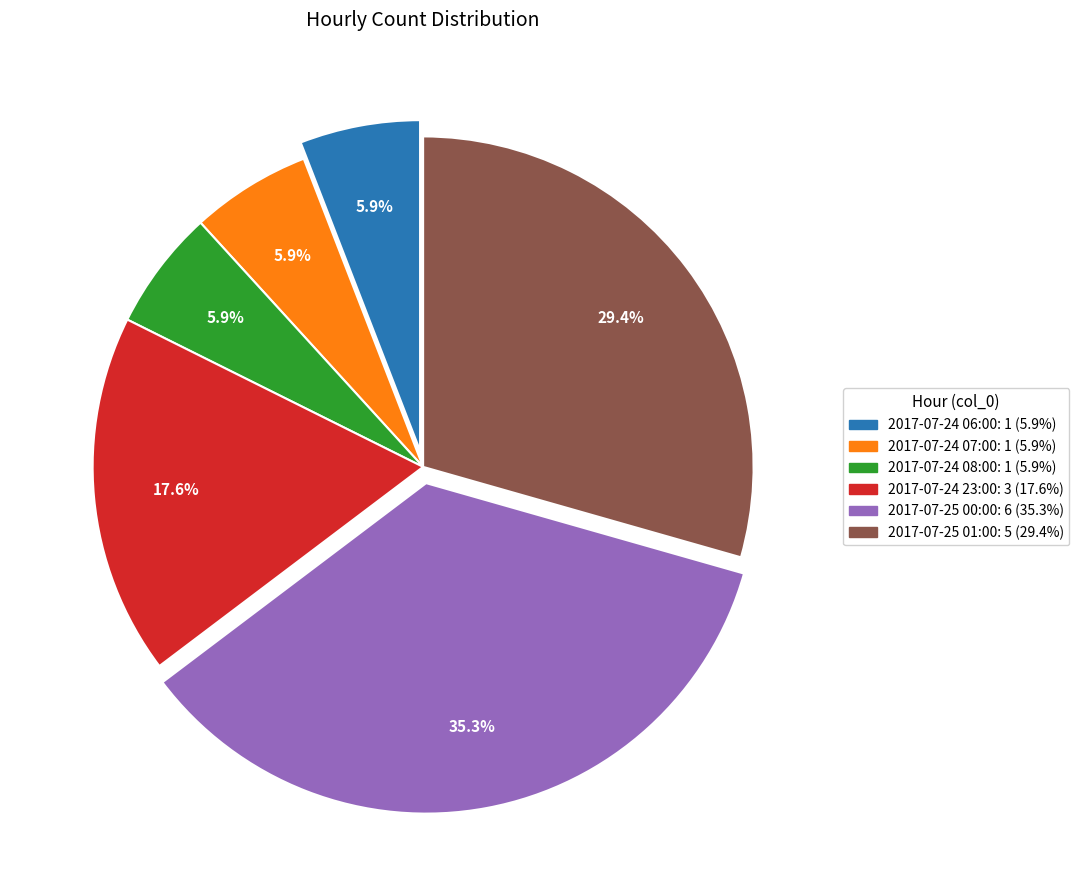

How many segments does this pie chart have?

6